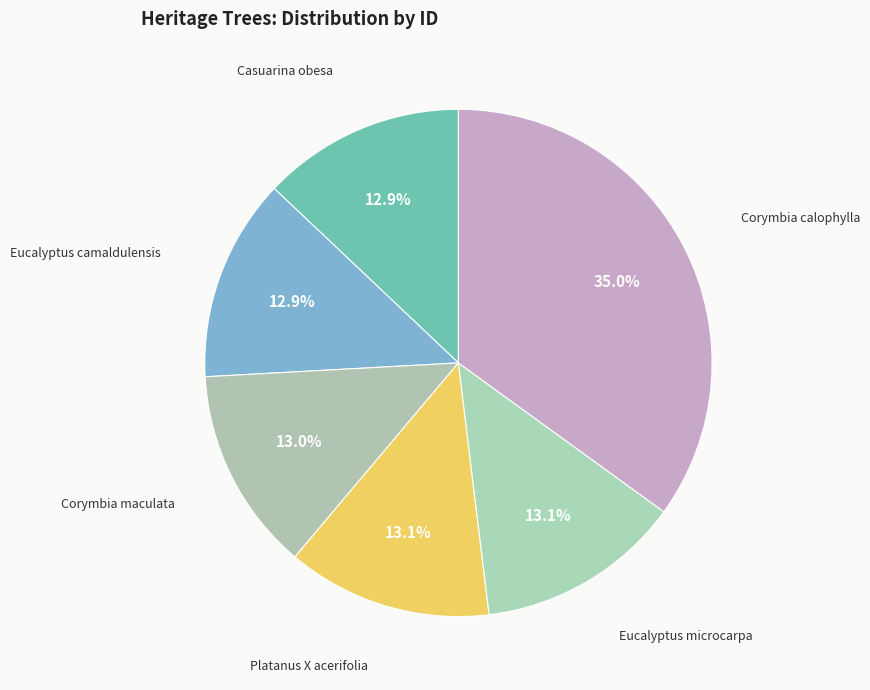

How many slices are in this pie chart?

6